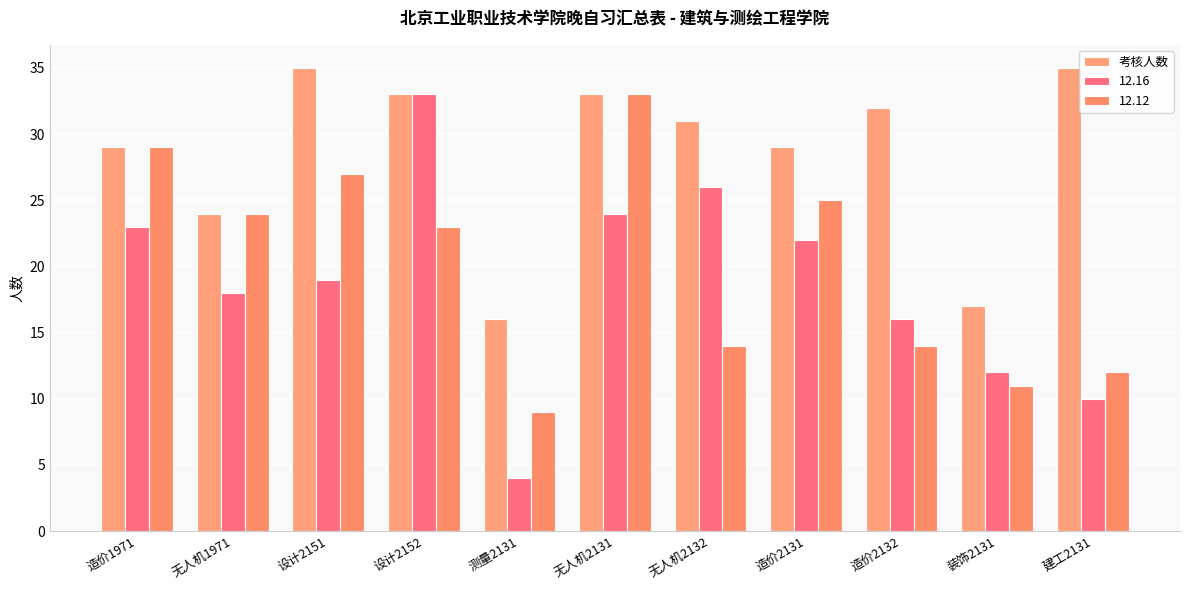

Count the number of categories in the chart.

11